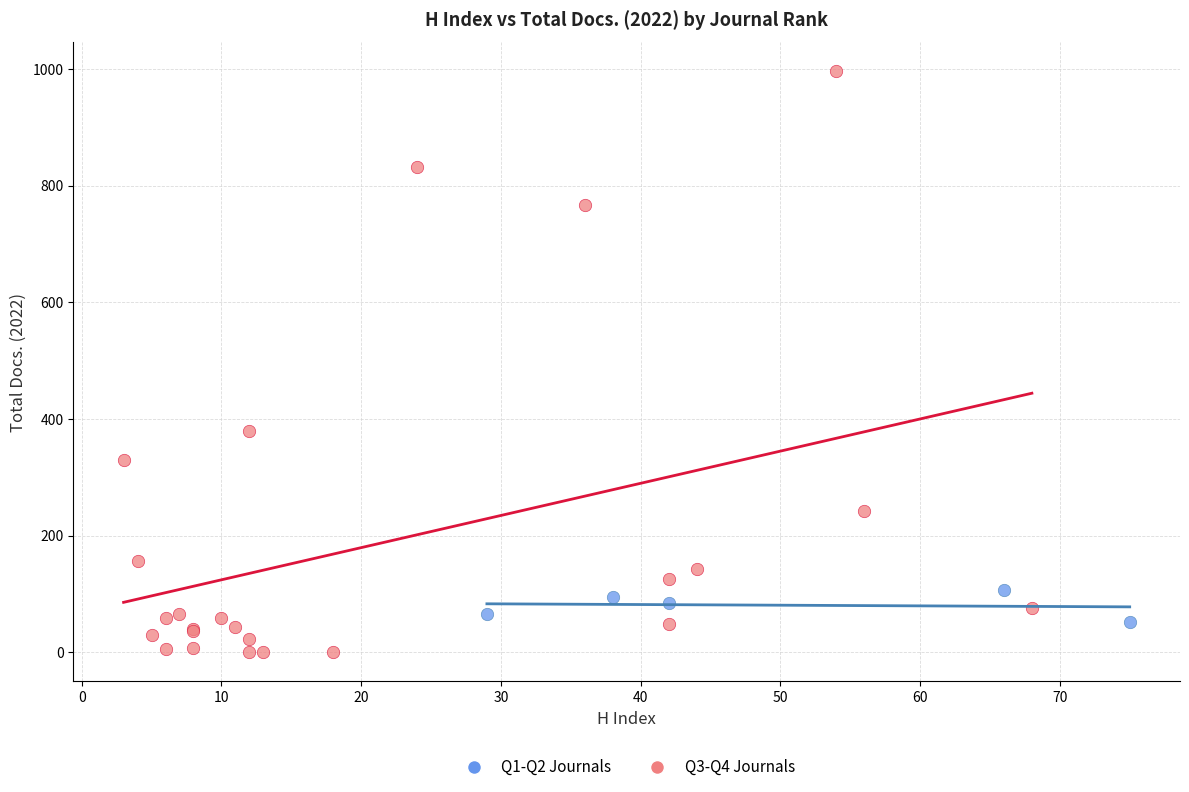

Which series contains the lowest Y value?

Q3-Q4 Journals